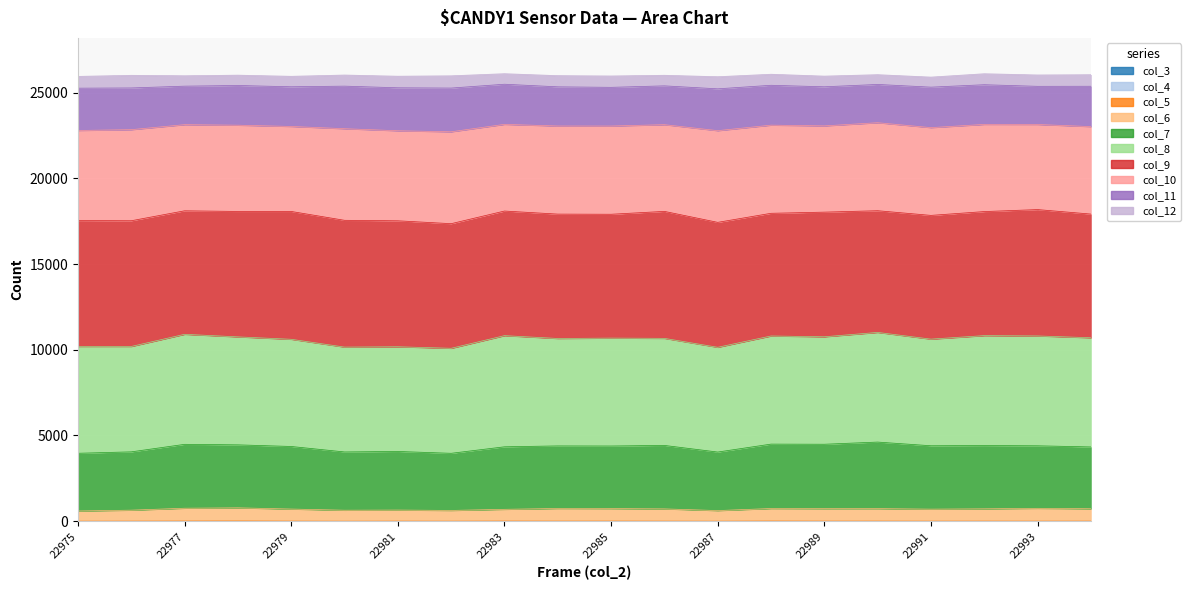

True or false: col_6 and col_7 cross at least once.

False